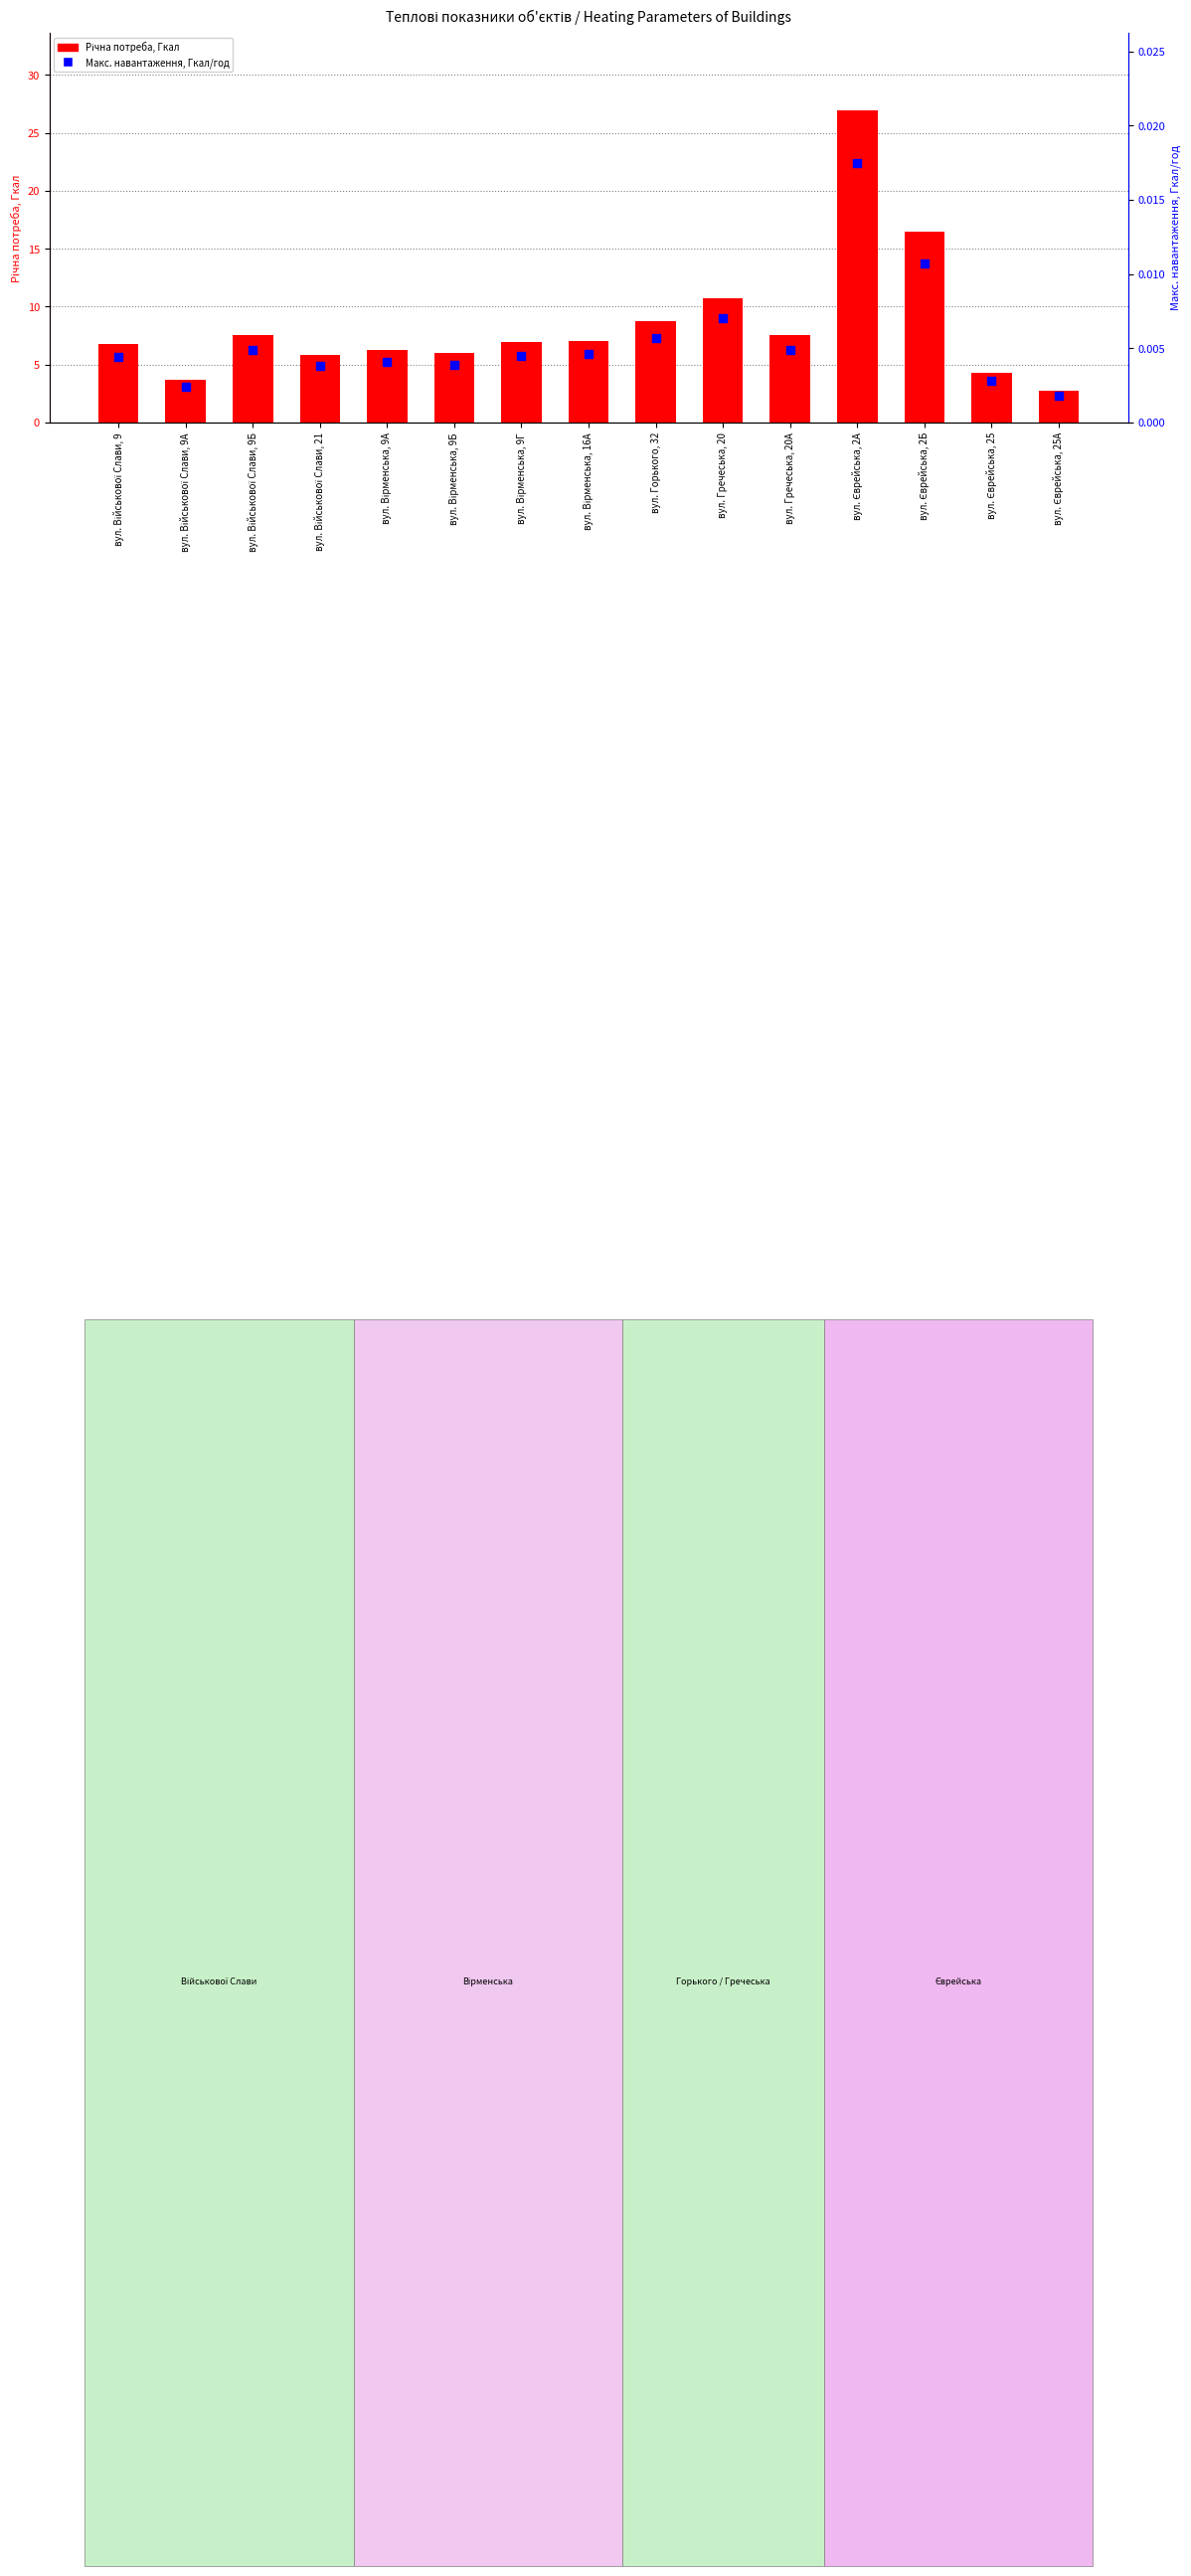

Which series has the largest total across all categories?

Річна потреба, Гкал